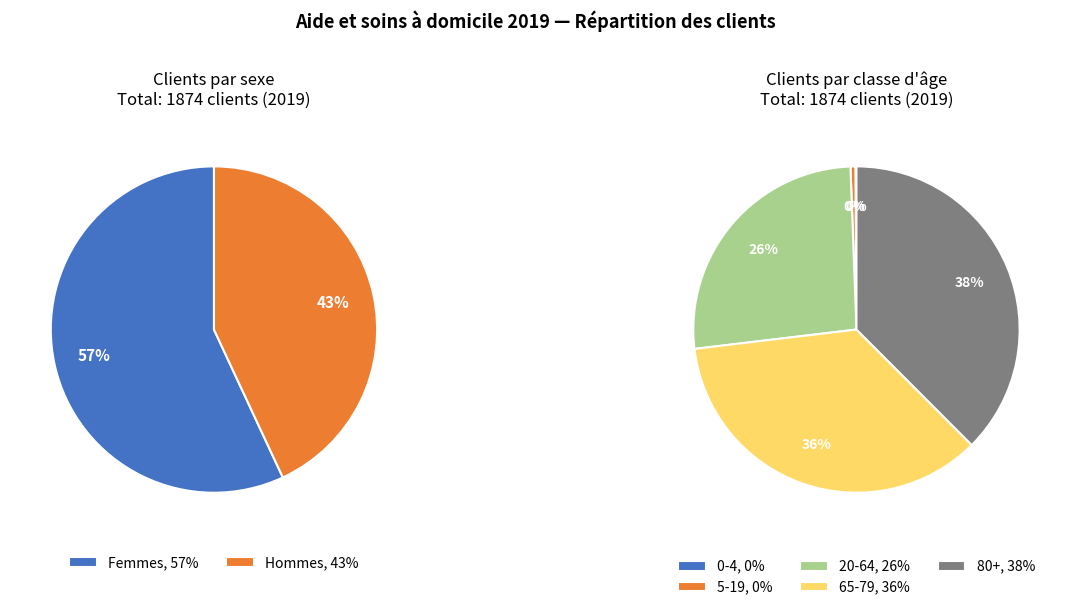

Which category has the biggest portion of the pie?

Femmes